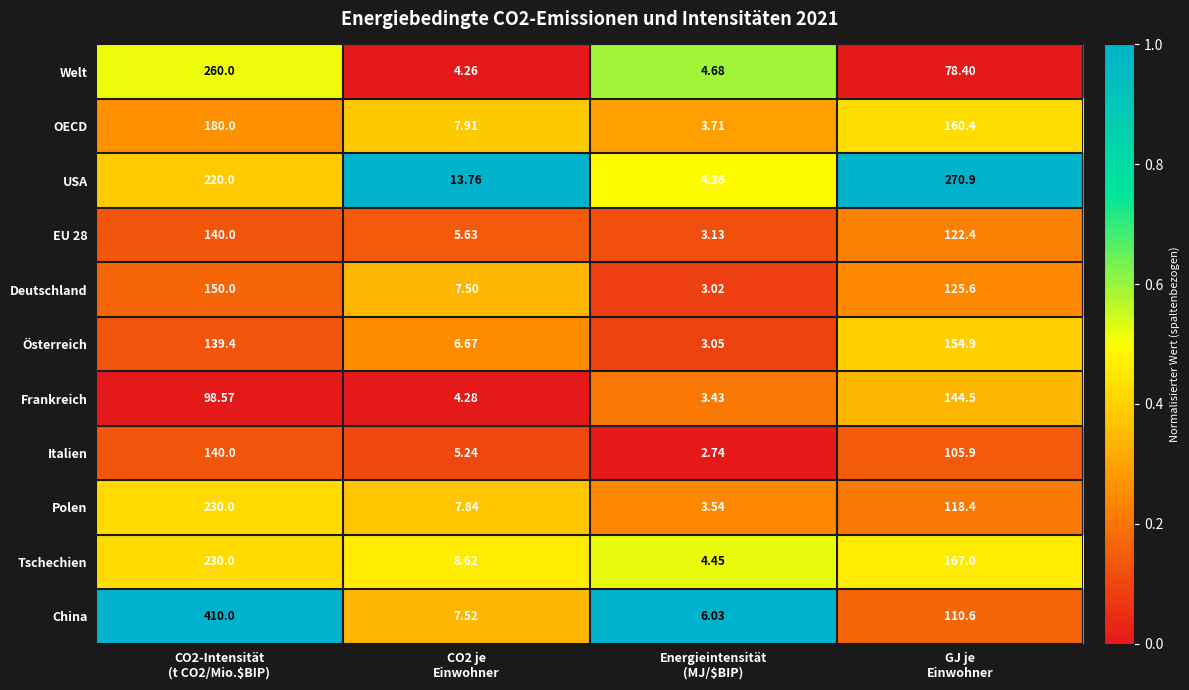

Which series has the largest total across all categories?

China